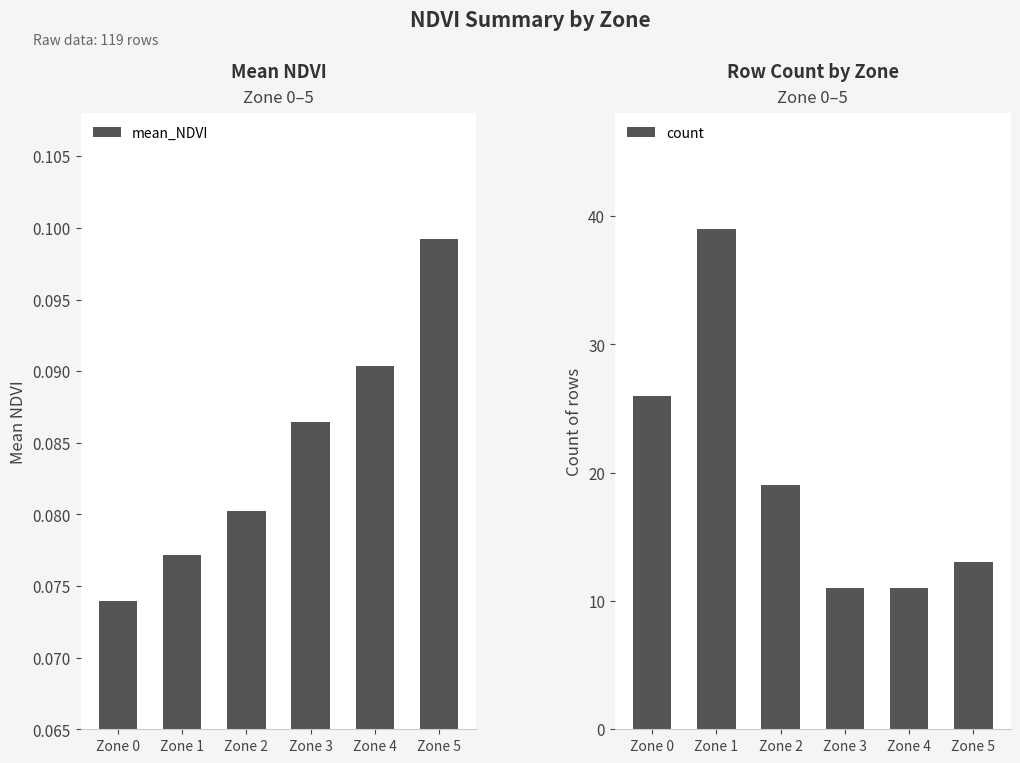

How many categories are shown in the chart?

6